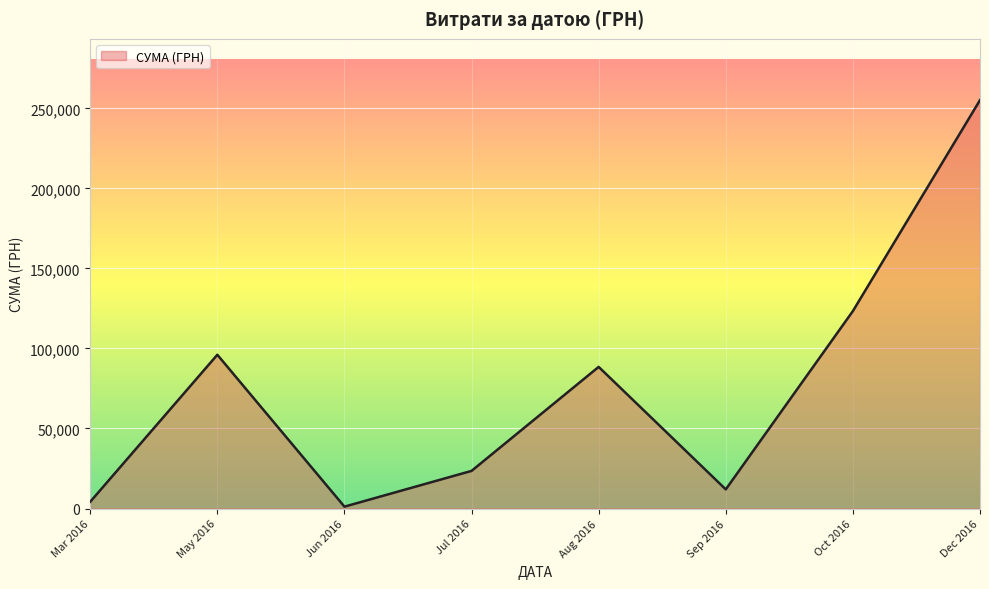

Does the chart display data point markers on the line(s)?

No